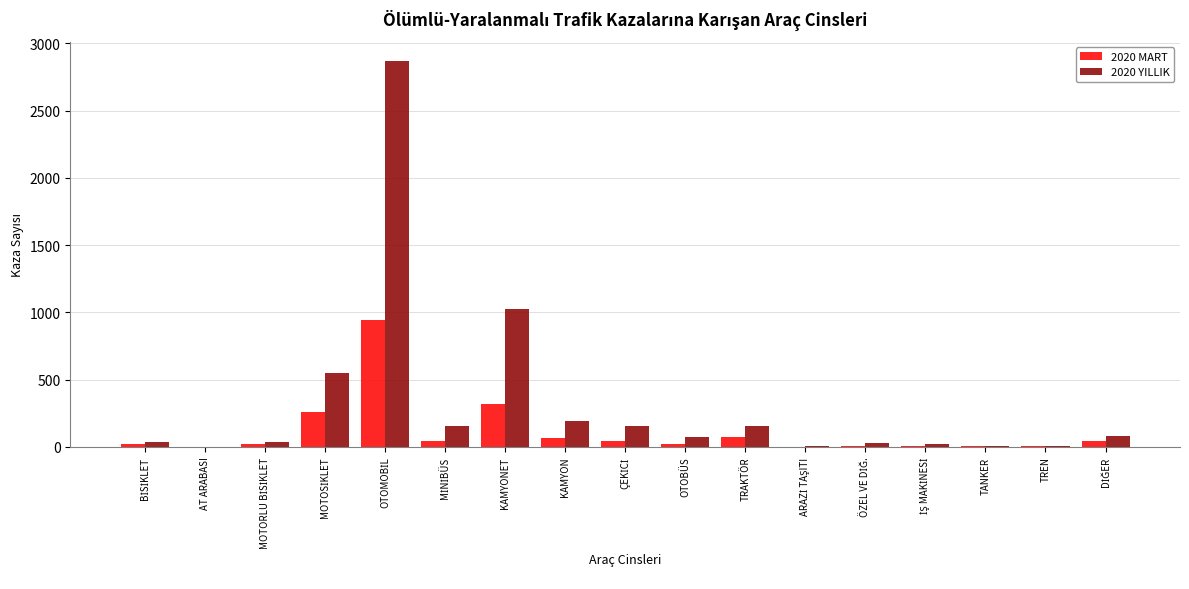

Does the chart contain stacked bars?

No